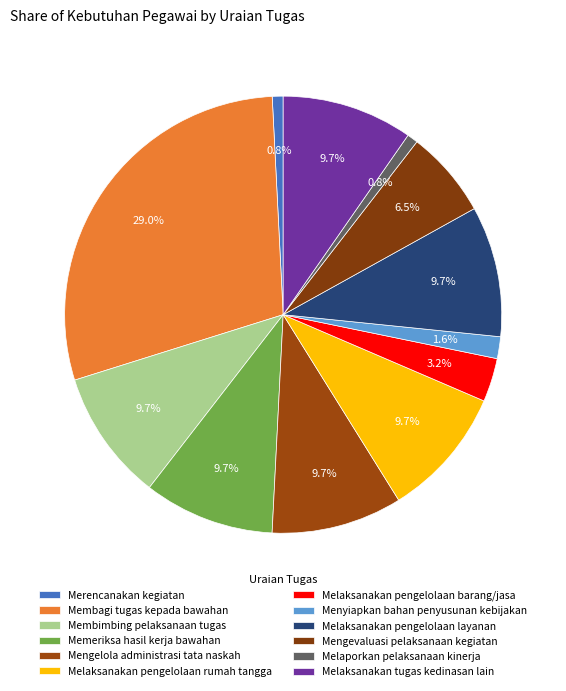

What percentage is the Menyiapkan bahan penyusunan kebijakan slice, to the nearest percent?

2%